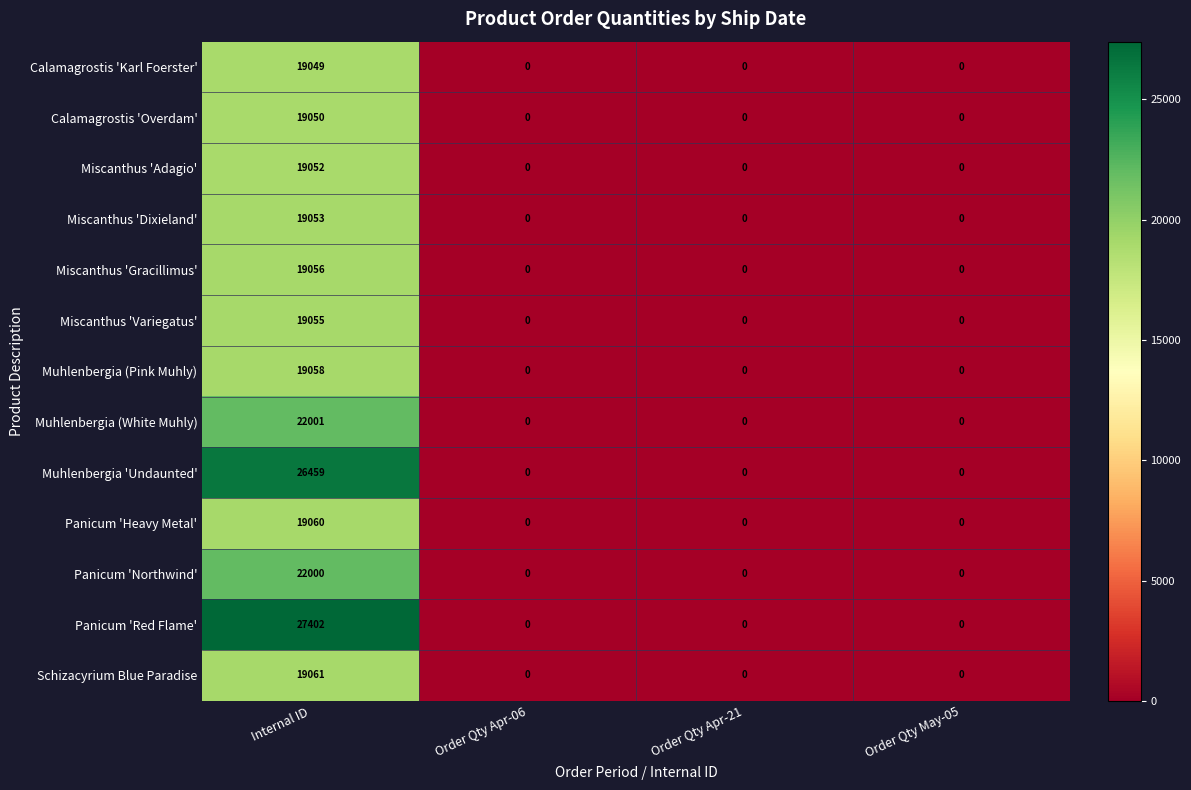

Rank the series by their maximum value, from lowest to highest.

Calamagrostis 'Karl Foerster', Calamagrostis 'Overdam', Miscanthus 'Adagio', Miscanthus 'Dixieland', Miscanthus 'Variegatus', Miscanthus 'Gracillimus', Muhlenbergia (Pink Muhly), Panicum 'Heavy Metal', Schizacyrium Blue Paradise, Panicum 'Northwind', Muhlenbergia (White Muhly), Muhlenbergia 'Undaunted', Panicum 'Red Flame'